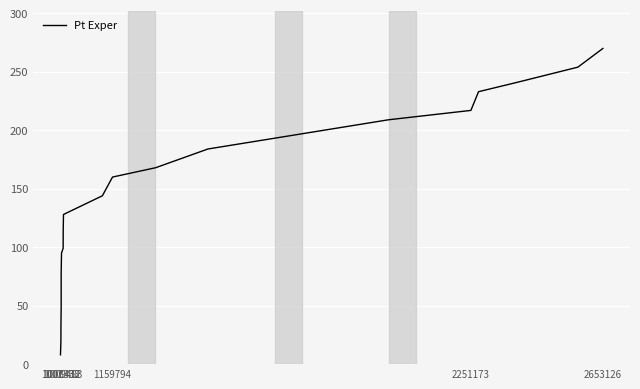

What is the difference between the second highest and minimum values?

246